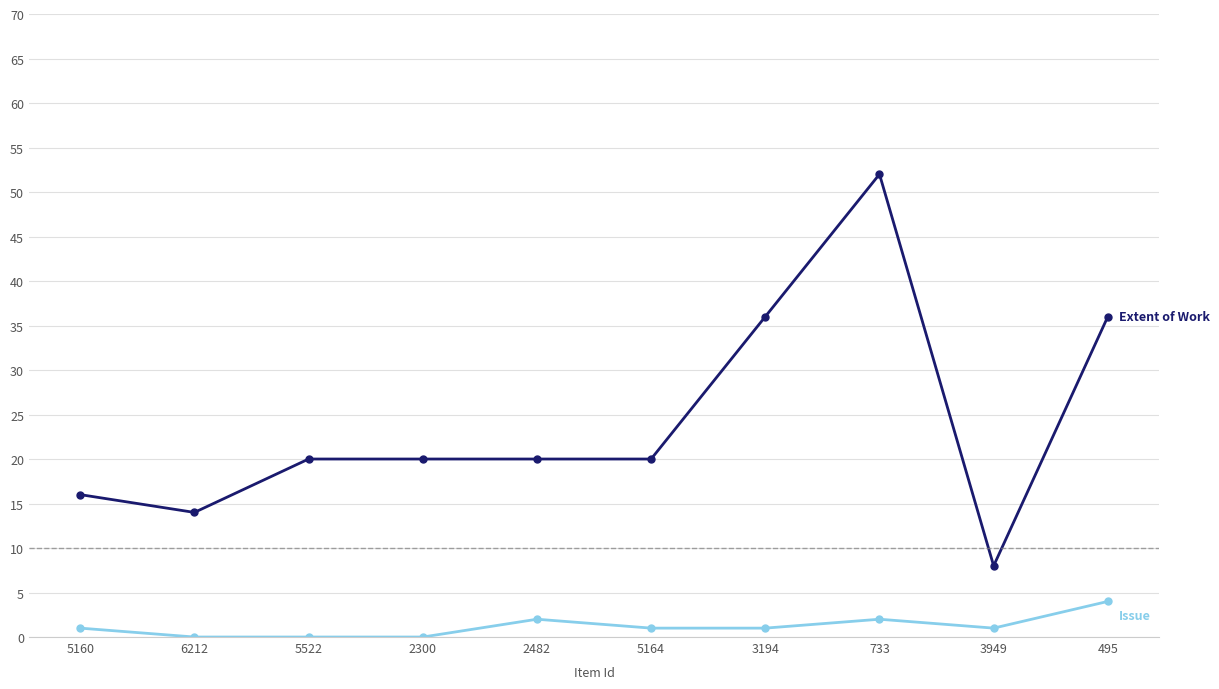

At which category is the sum across all series the highest?

733